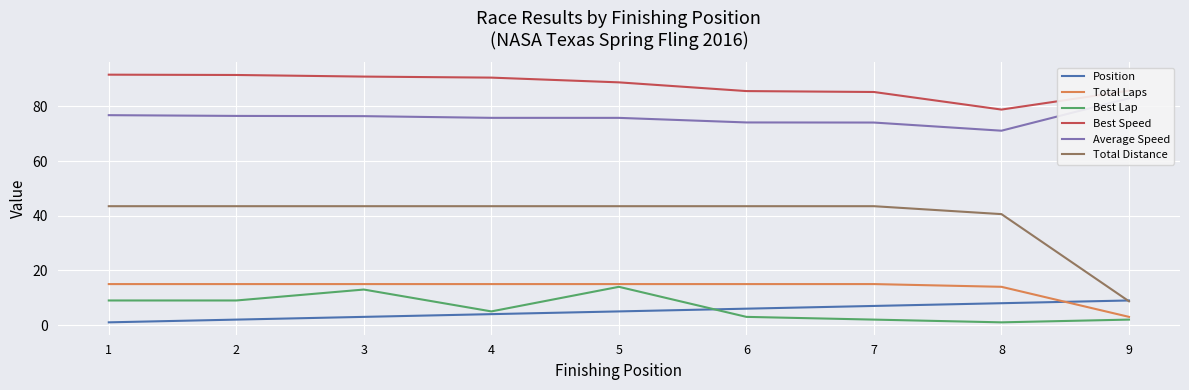

How many categories are shown in the chart?

9